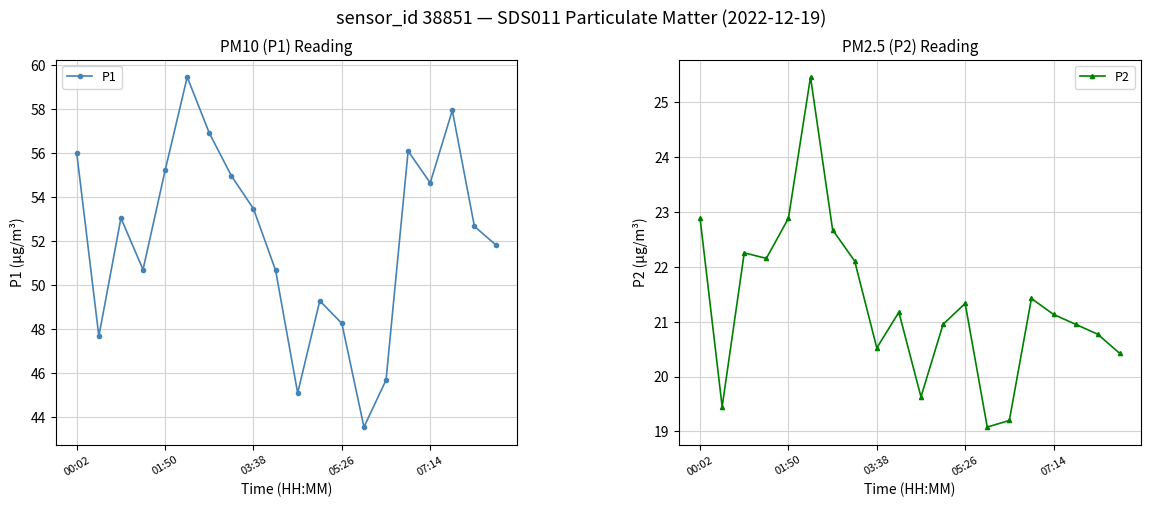

Where does the P2 series first go above 21?

00:02